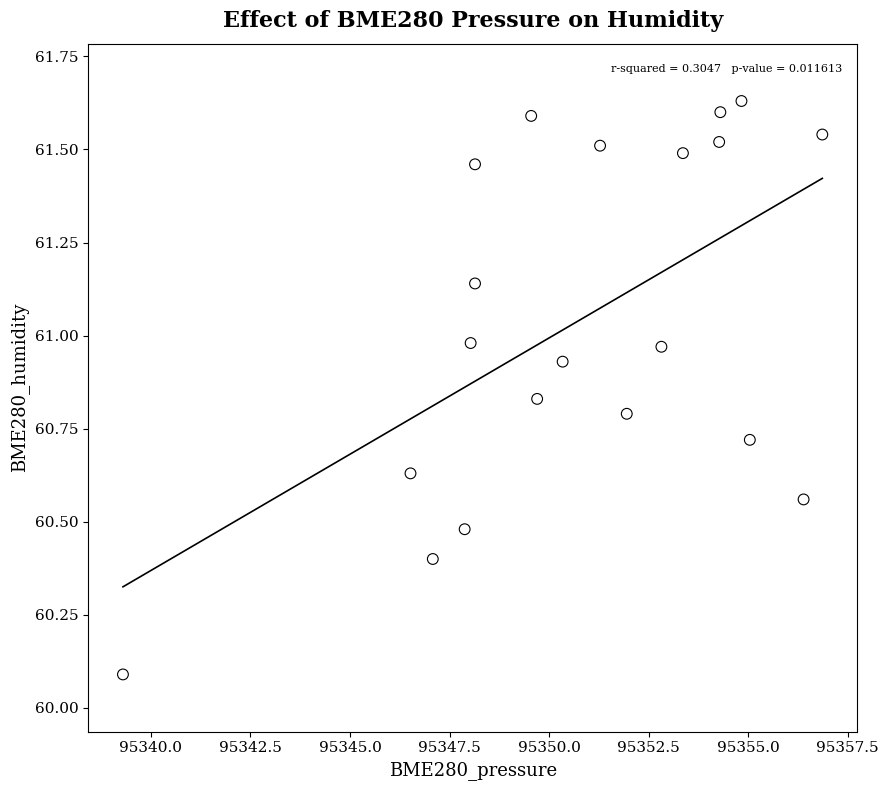

What is the range of X values (max minus min)?

17.6